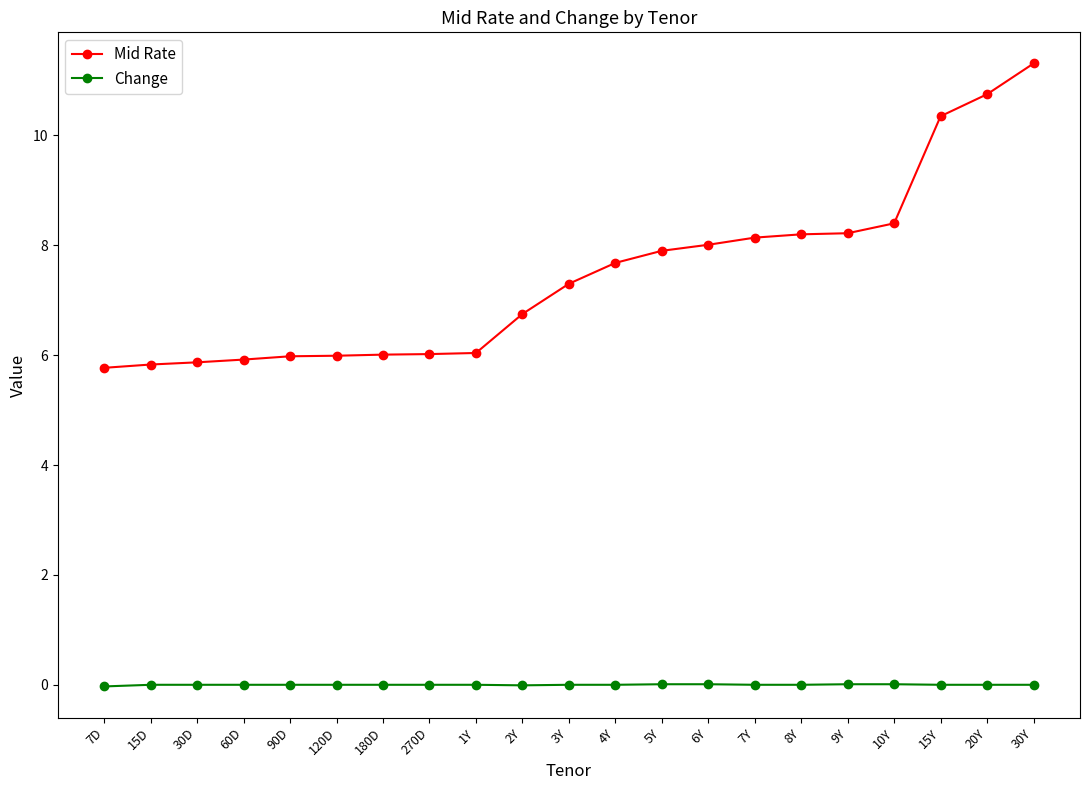

What position from the left is 1Y?

9